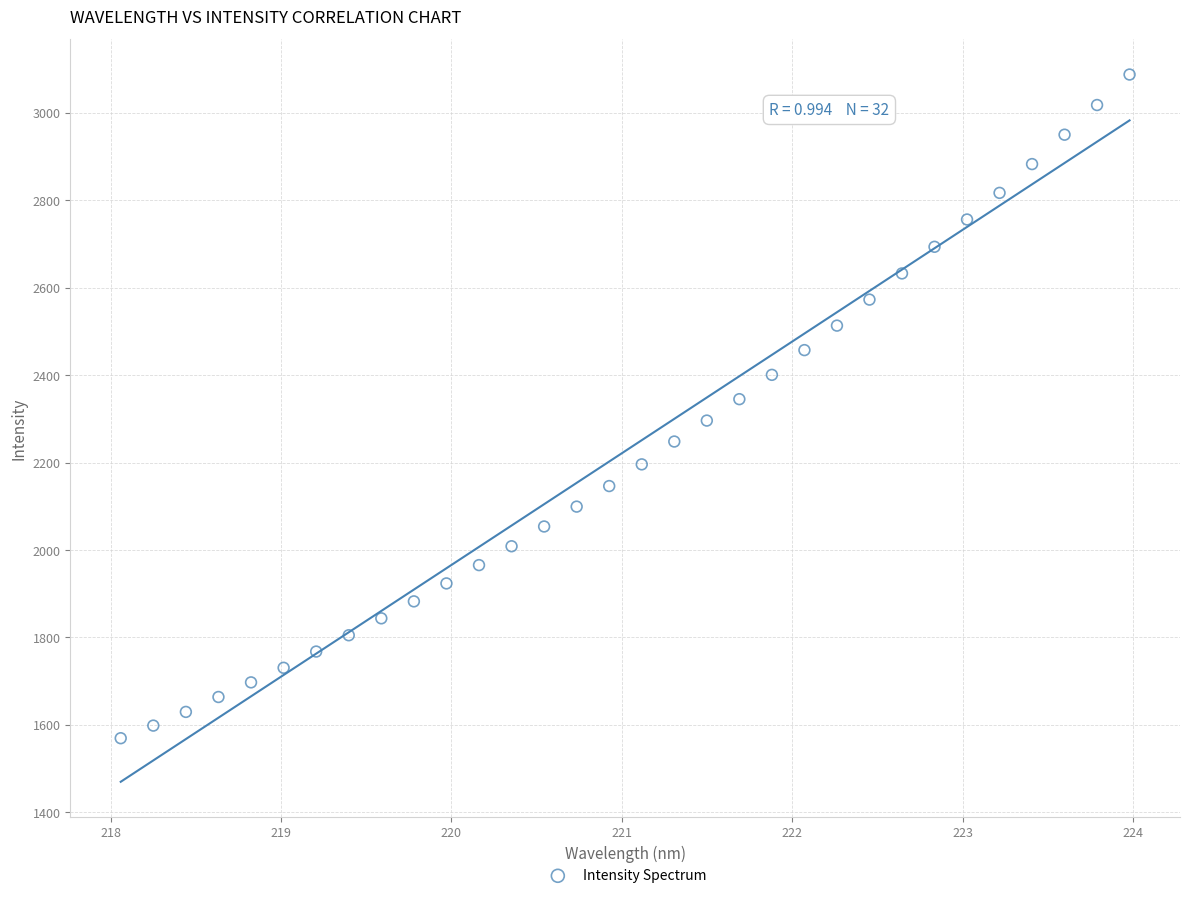

What is the range of Y values (max minus min)?

1517.5